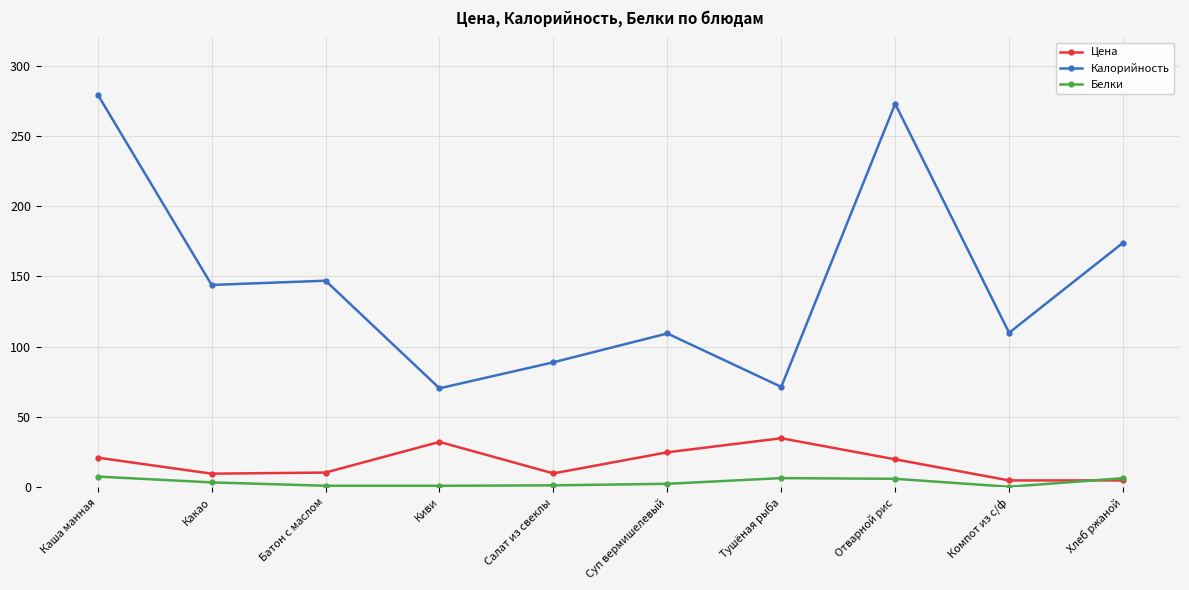

What are all the series names shown in the legend?

Цена, Калорийность, Белки